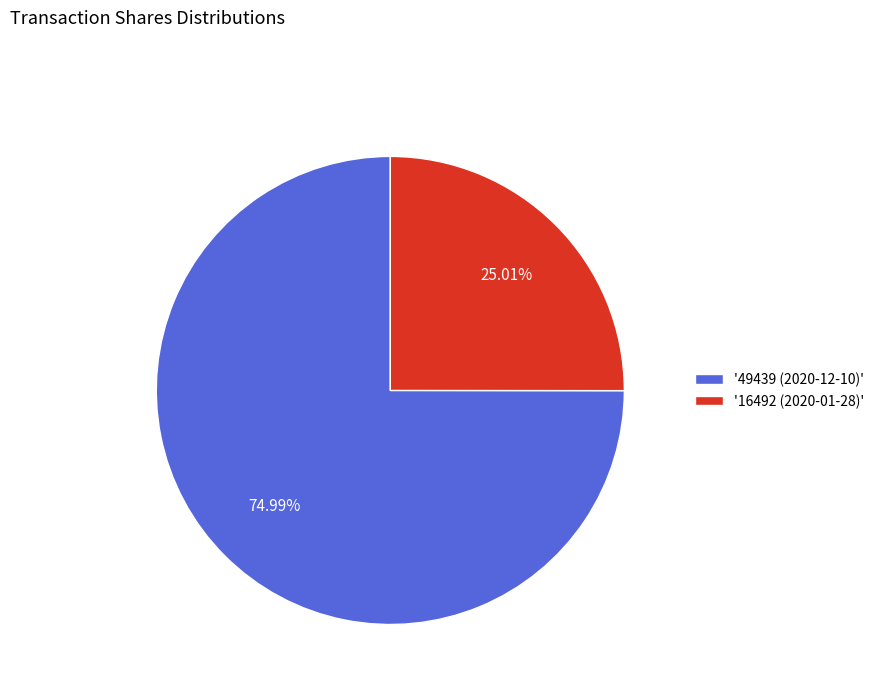

Do '16492 (2020-01-28)' and '49439 (2020-12-10)' together represent more than half of the pie?

Yes